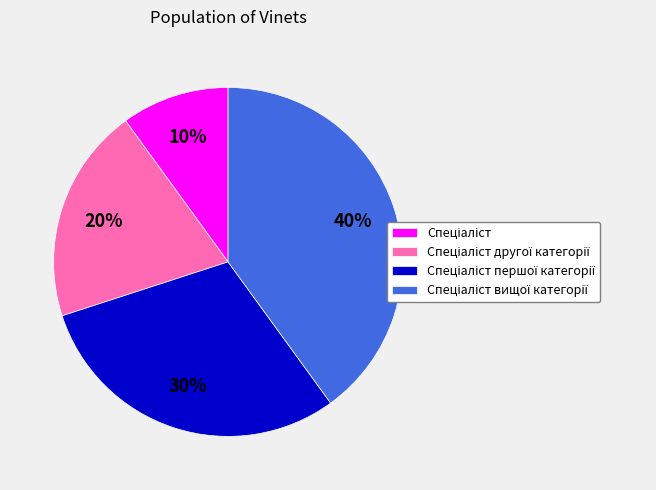

To the nearest percent, what is the average slice percentage?

25%